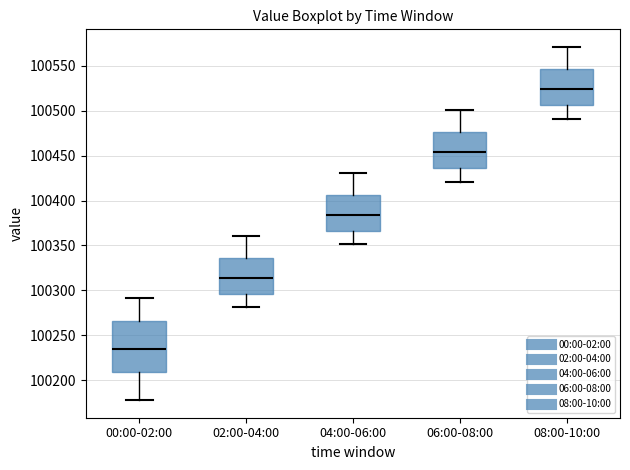

Comparing the boxes themselves (not the whiskers), which one is the tallest?

00:00-02:00